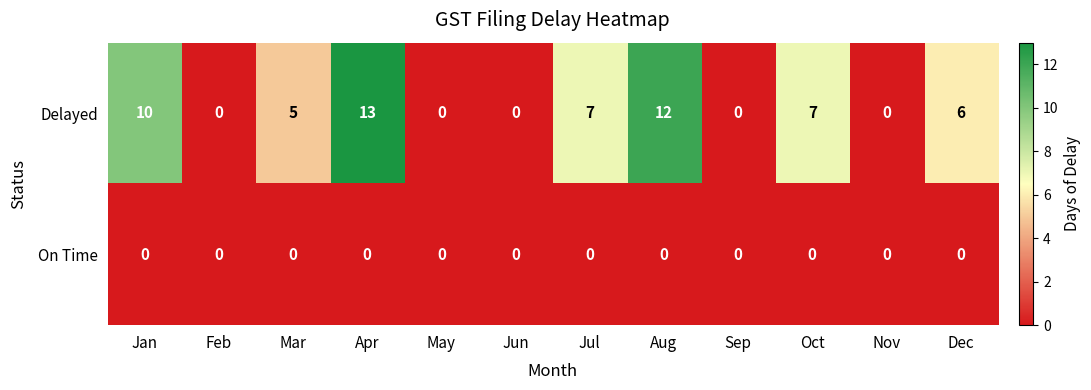

At which category is the sum across all series the highest?

Apr